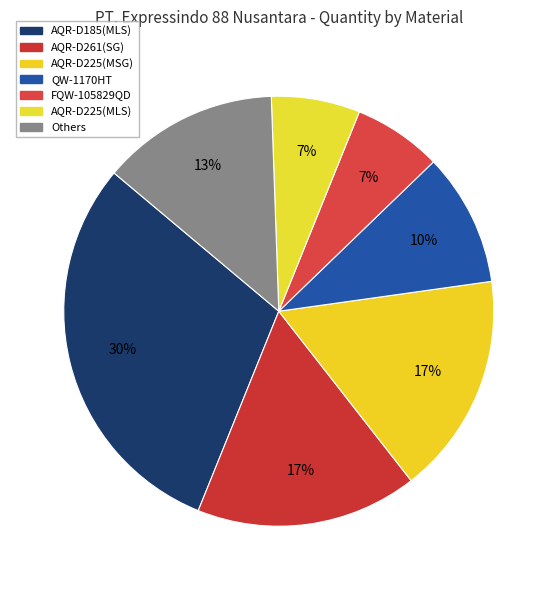

Is there any slice that represents more than half of the pie?

No